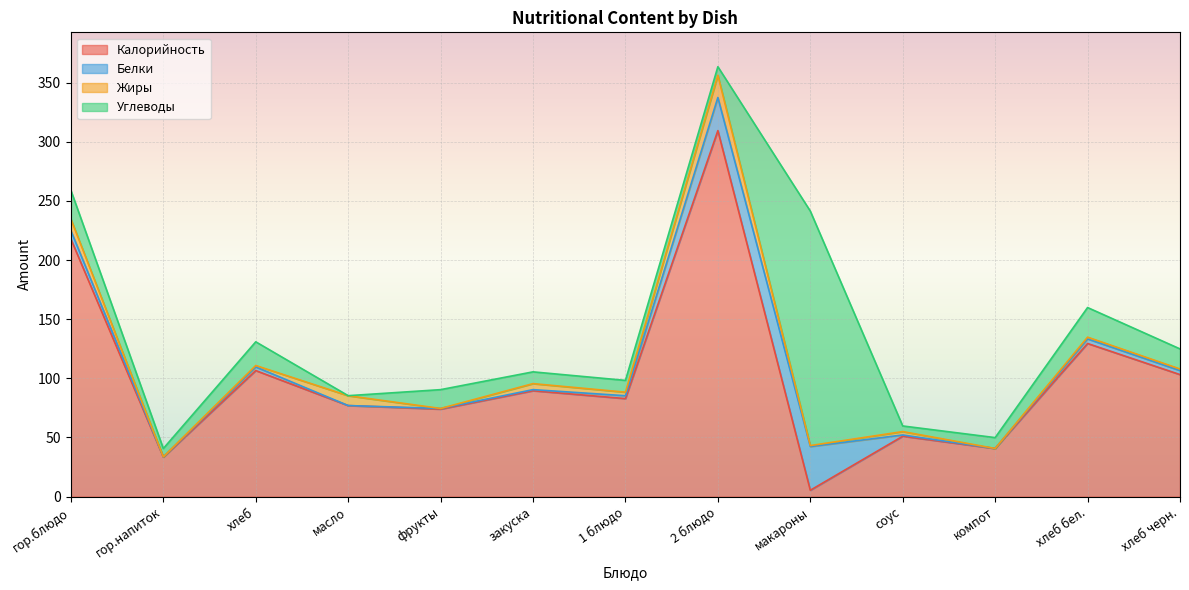

Is the value of Жиры at компот greater than the value of Калорийность at хлеб черн.?

No